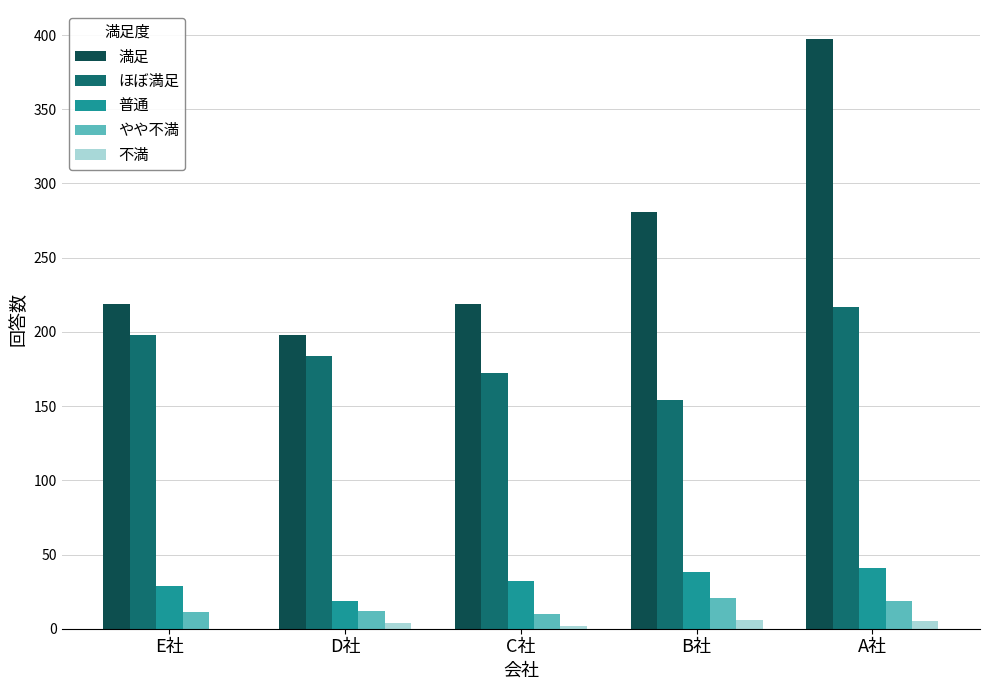

Which series has the largest range (max minus min)?

満足